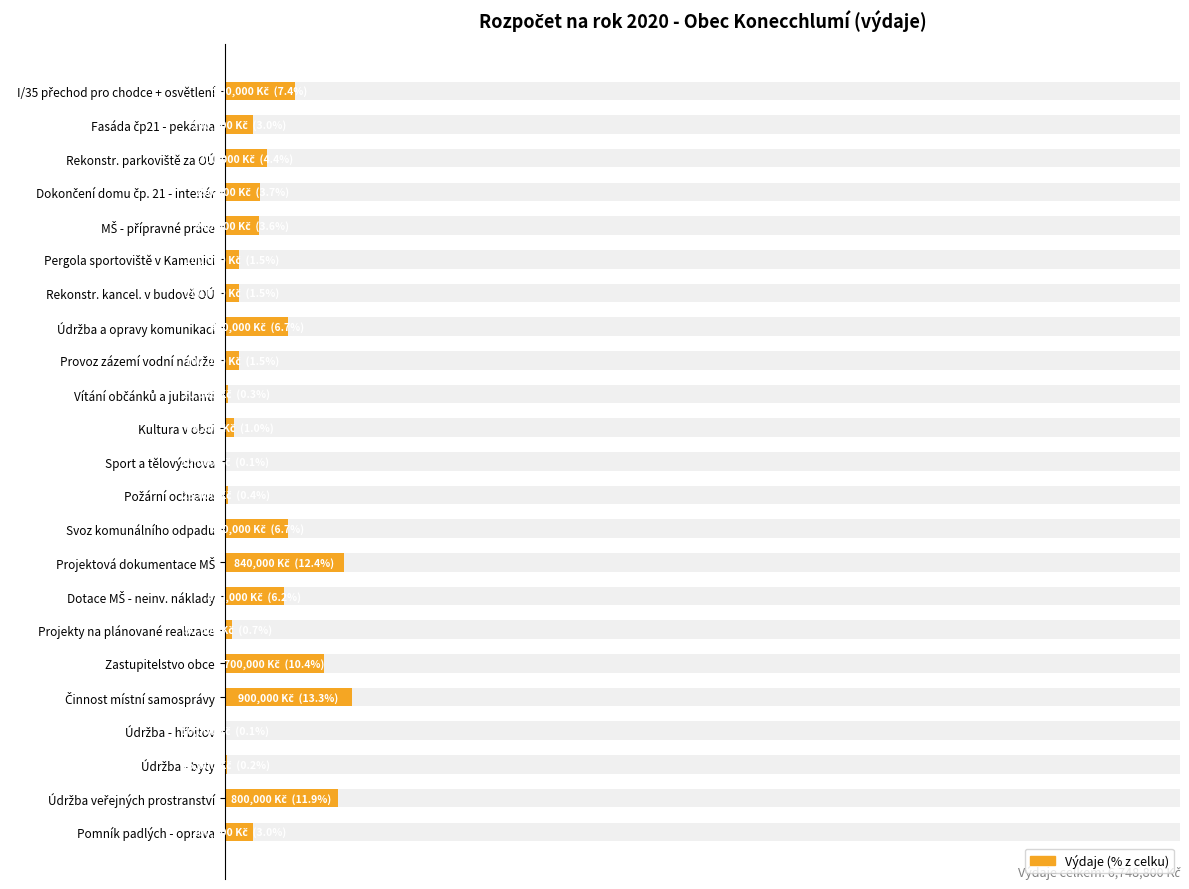

Reading left to right, what are all the values shown in this chart?

7.4	3.0	4.4	3.7	3.6	1.5	1.5	6.7	1.5	0.3	1.0	0.1	0.4	6.7	12.4	6.2	0.7	10.4	13.3	0.1	0.2	11.9	3.0